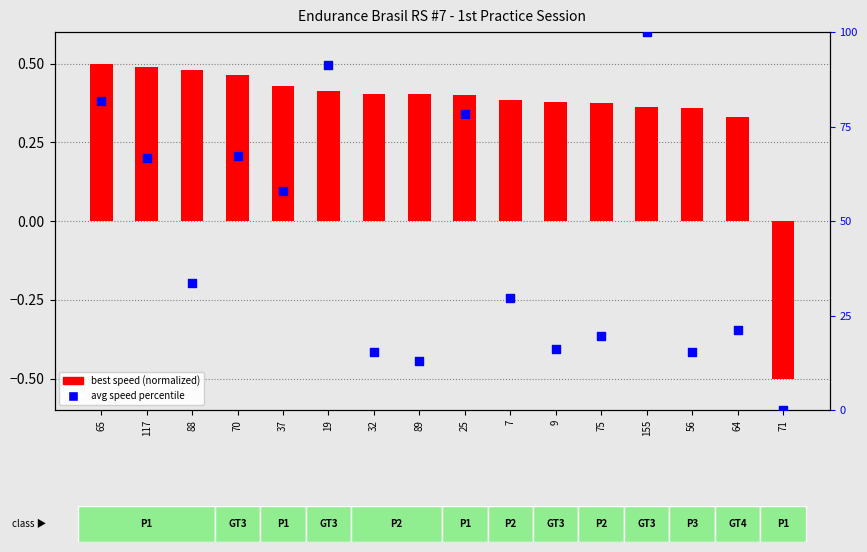

What is the total value across all series at 64?

21.4